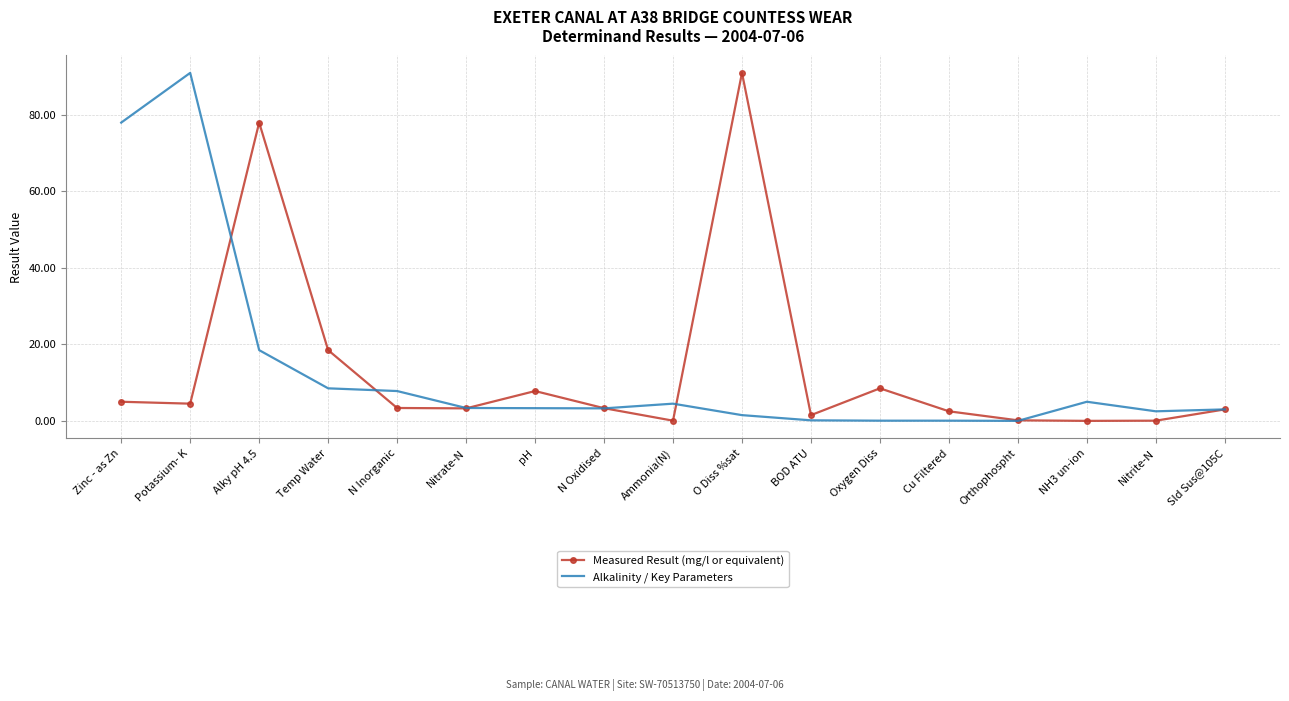

What is the total value across all series at pH?

11.1